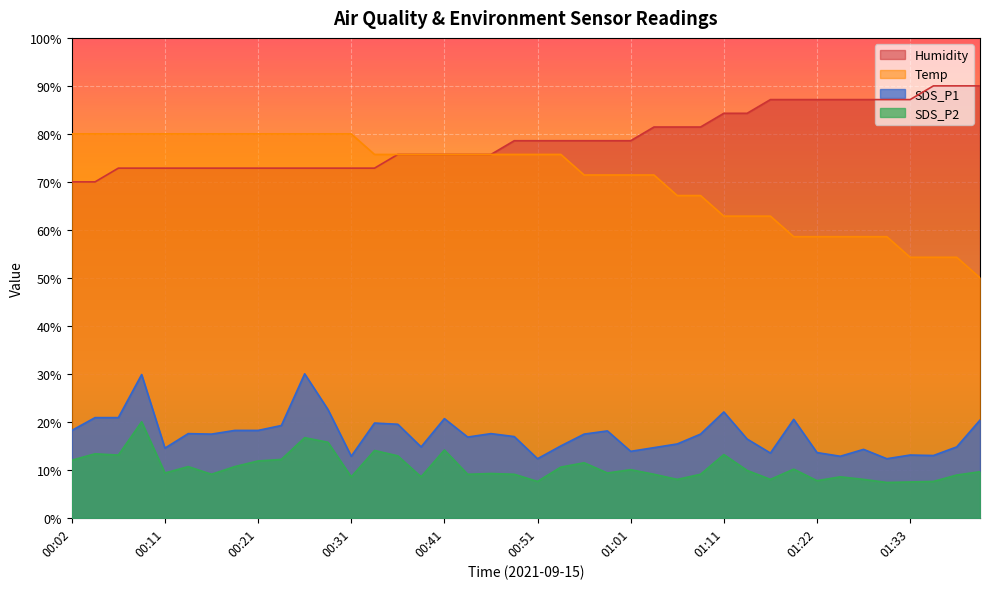

True or false: Temp has more than 0 interior local peaks.

False